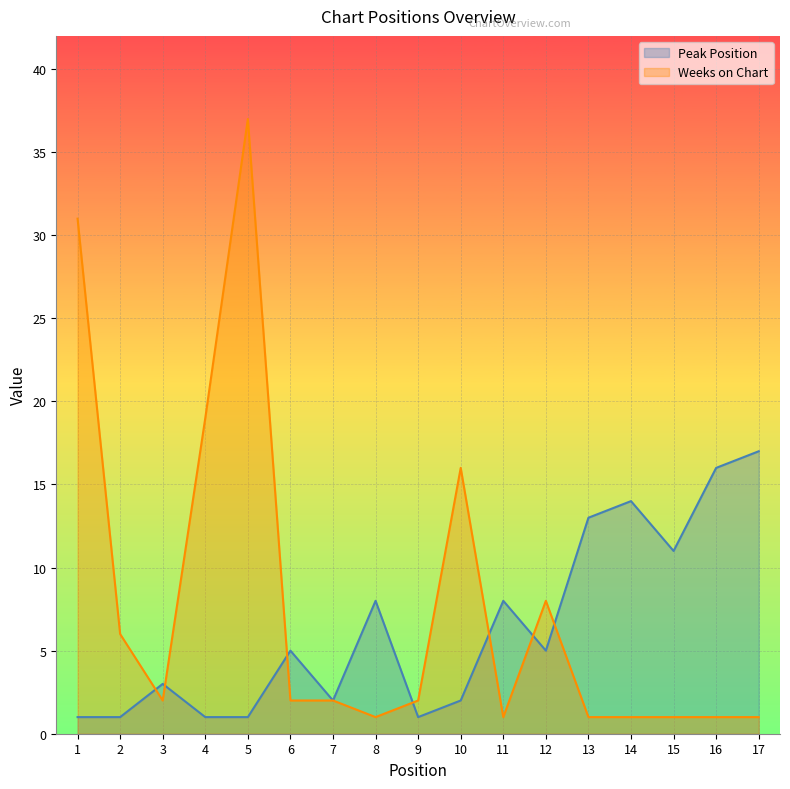

Between which two adjacent categories do Peak Position and Weeks on Chart first intersect?

2 and 3